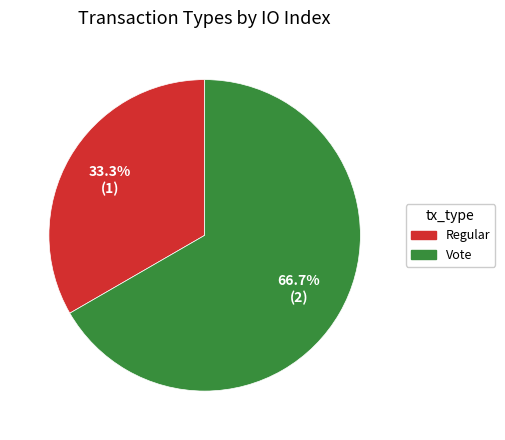

To the nearest percent, what is the difference between the Vote and Regular slice percentages?

33%